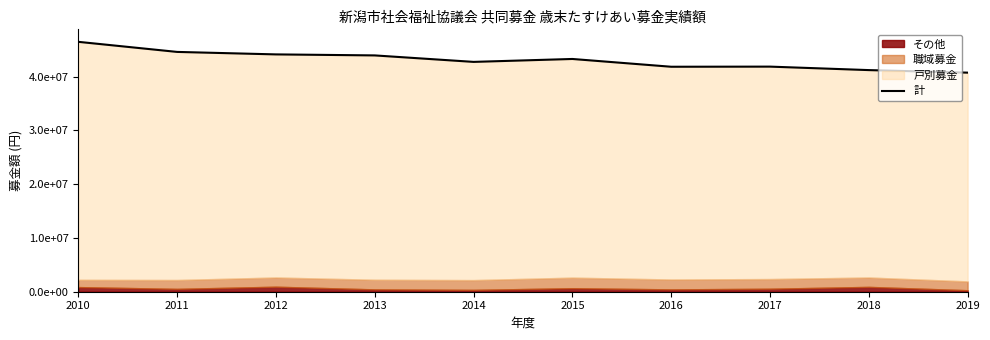

What is the value of the 4th point from the left?

43966104